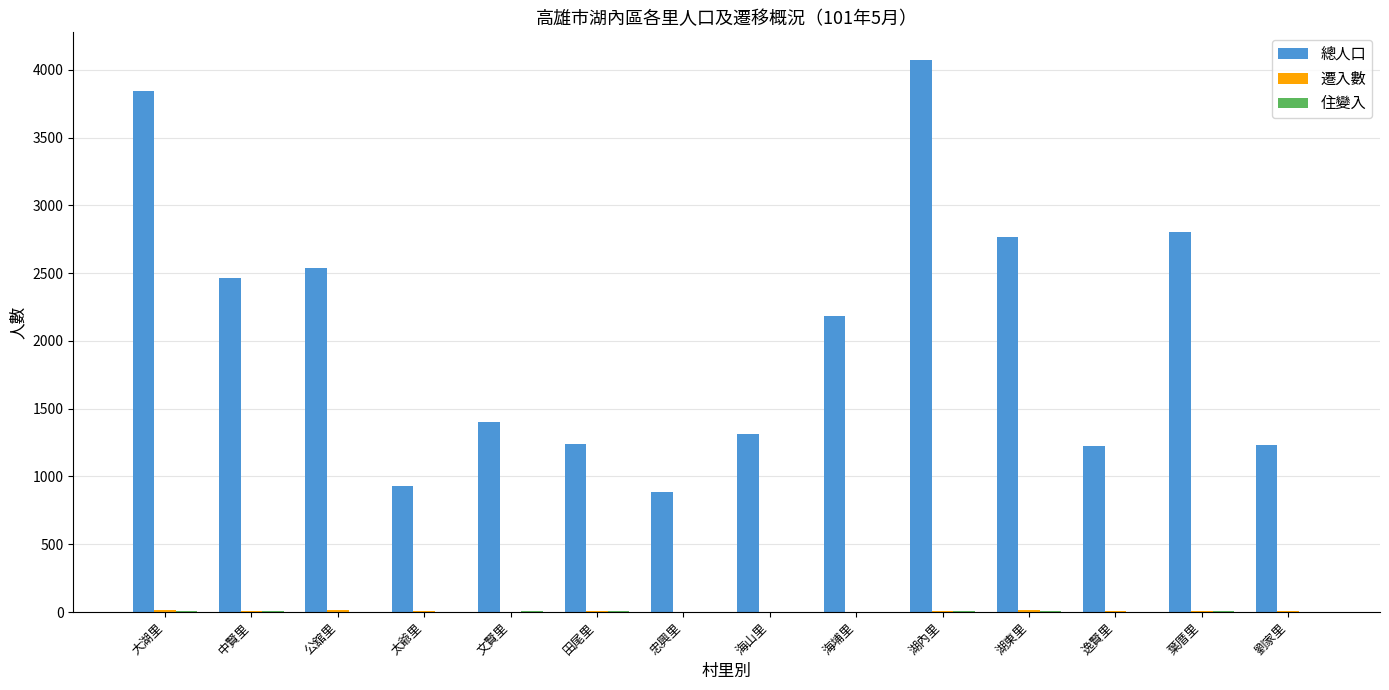

Is it true that 總人口 equals 4326 at 湖東里?

False